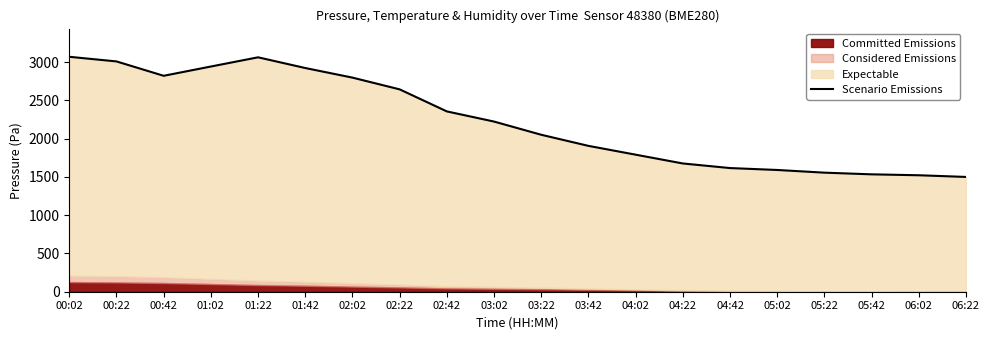

What position from the left is 01:42?

6